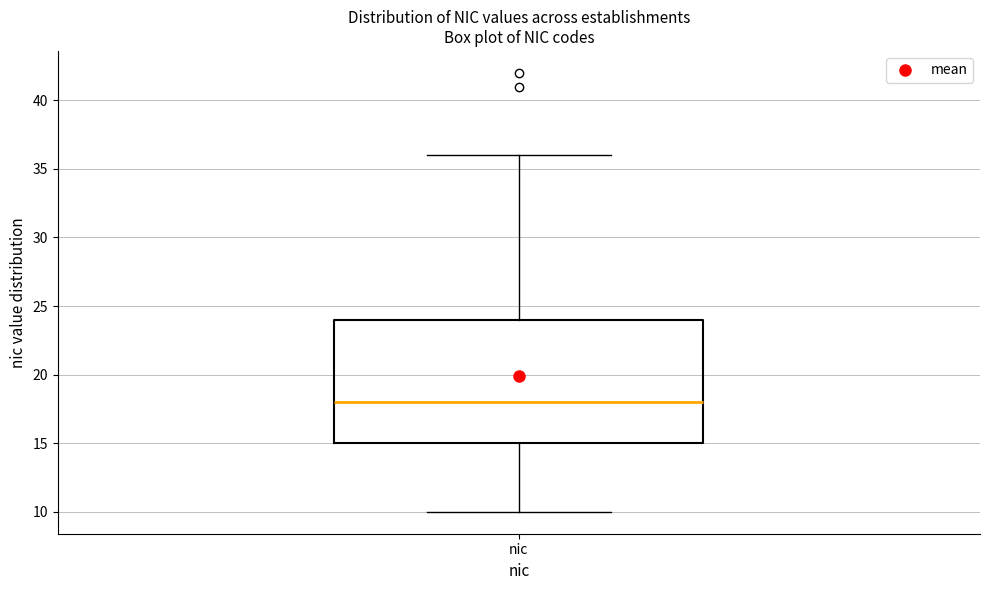

Transcribe this box plot: give where the median line is, the range the box spans, and where the two whiskers end, as read against the y-axis. The values are not printed on the chart, so give them approximately, as read against the axis.

median 18, box 15 to 24, whiskers 10 to 36